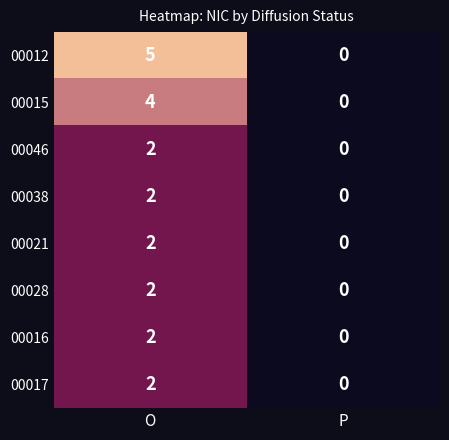

Which series has the widest spread of values?

00012